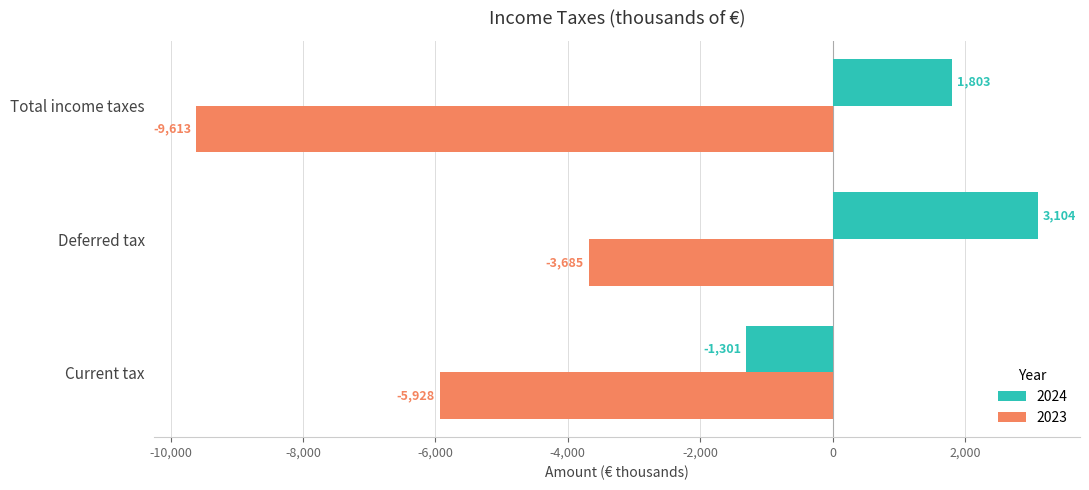

How many values in the 2023 series are below -5928?

1